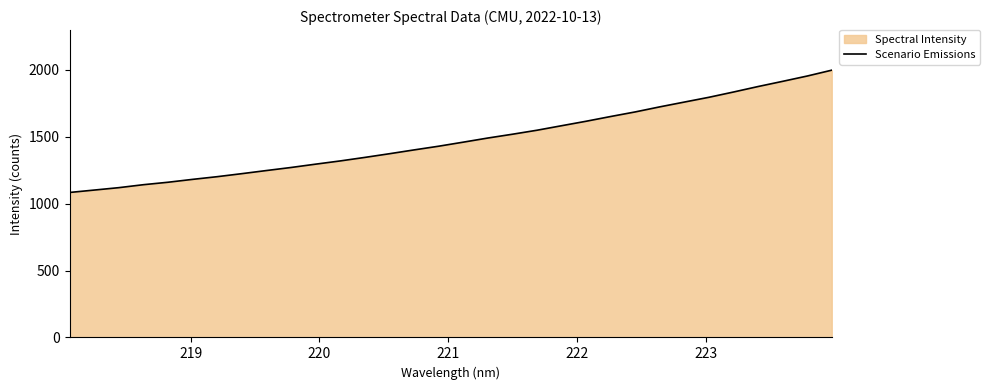

How many lines are shown in the chart?

1